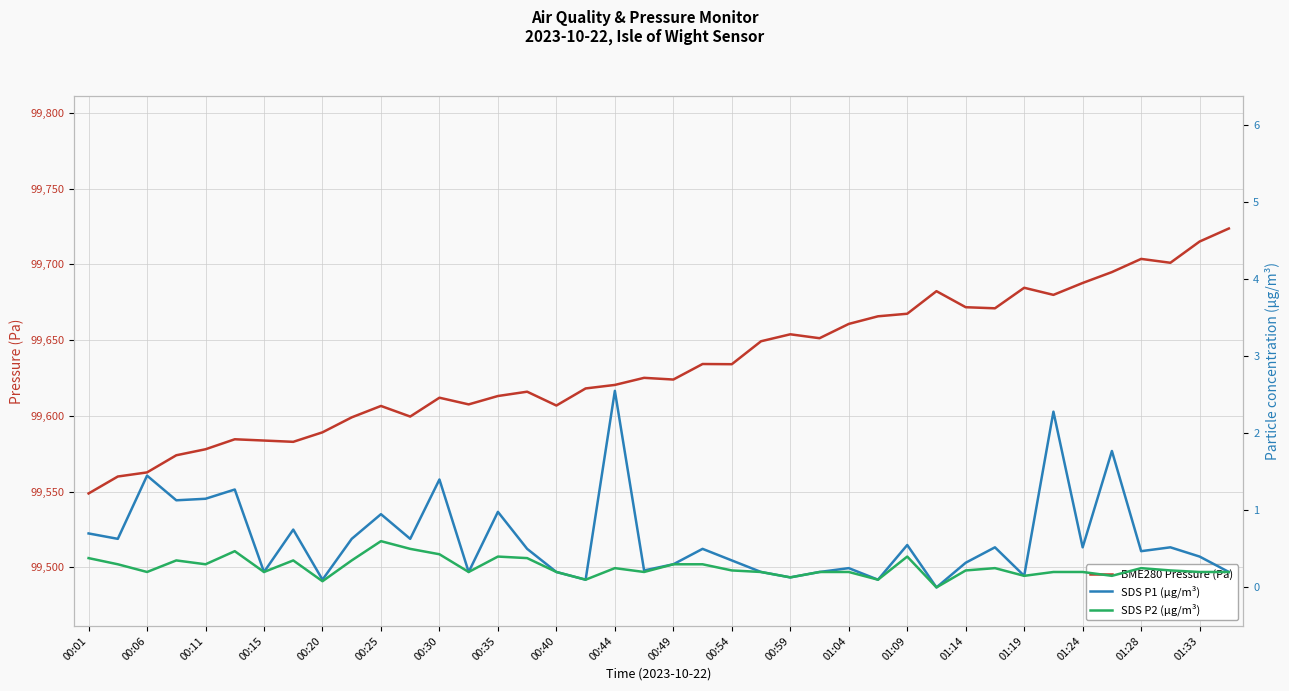

The BME280 Pressure (Pa) series shows 99715.1 at 01:33. True or false?

True